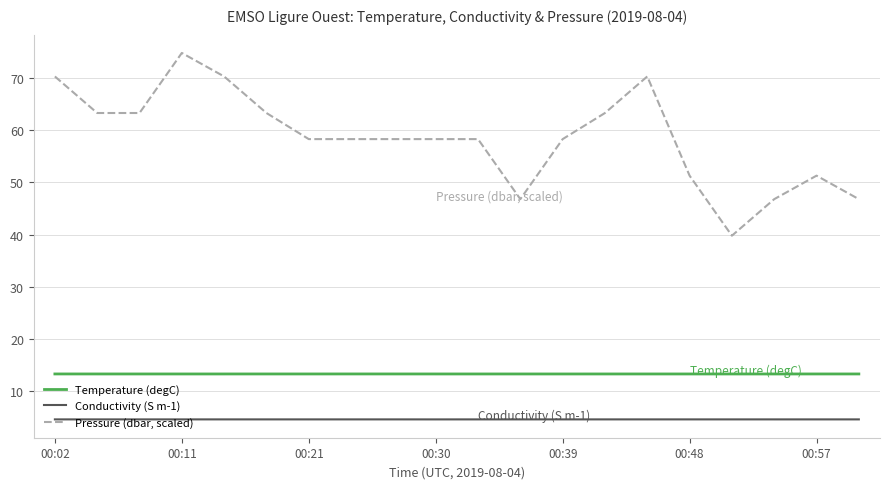

How many categories are shown in the chart?

20